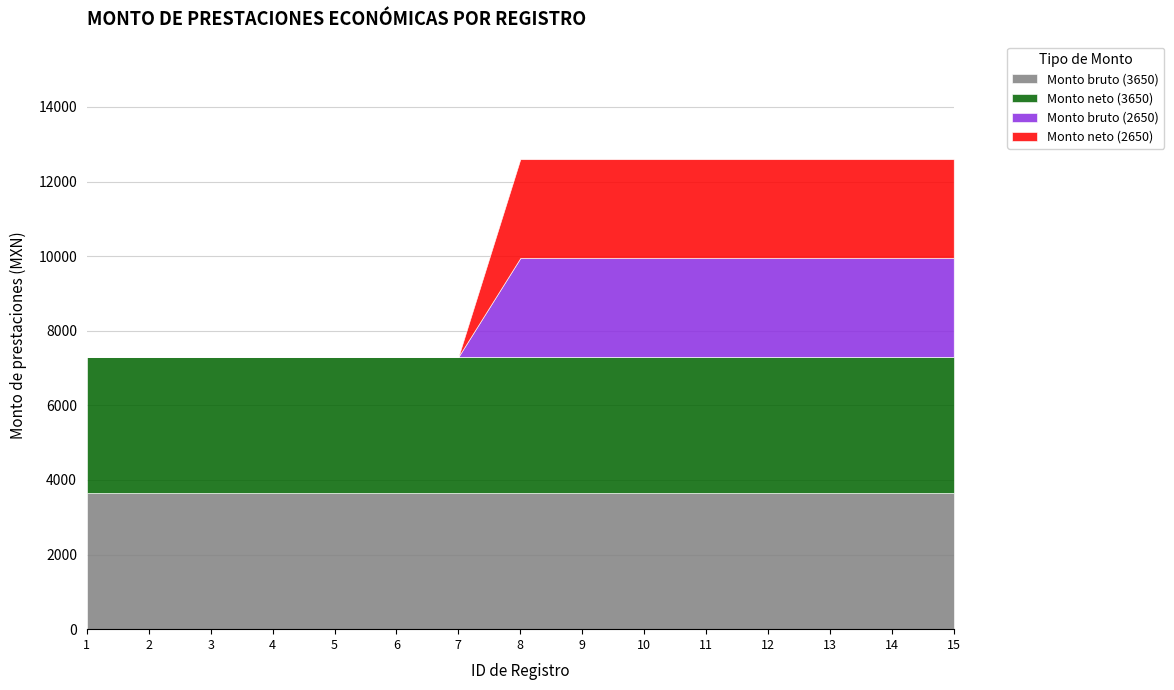

What is the maximum value shown in the chart?

3650